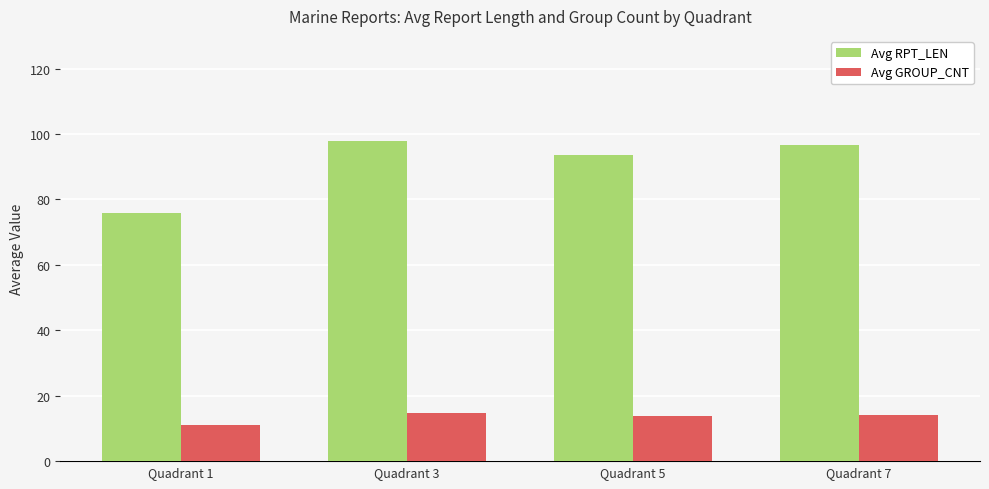

Rank the series by their maximum value, from highest to lowest.

Avg RPT_LEN, Avg GROUP_CNT